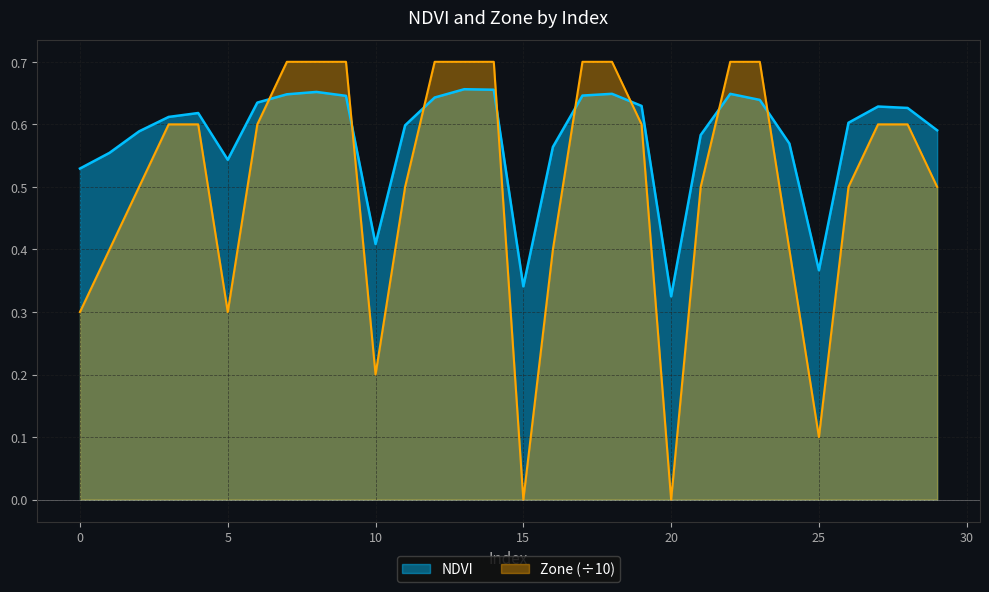

How many intersections are there between NDVI and Zone?

8